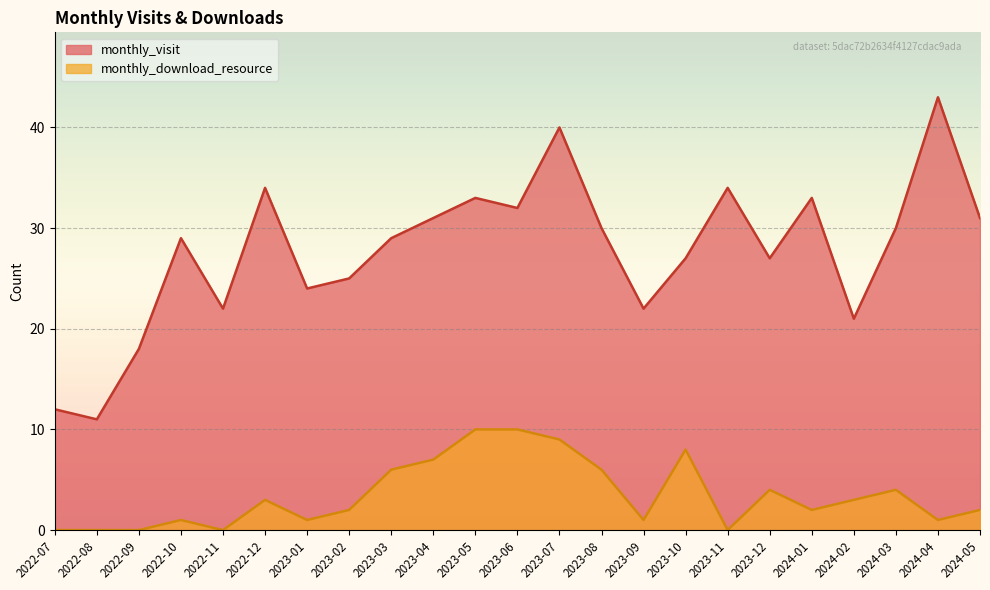

At which category is the sum across all series the highest?

2023-07